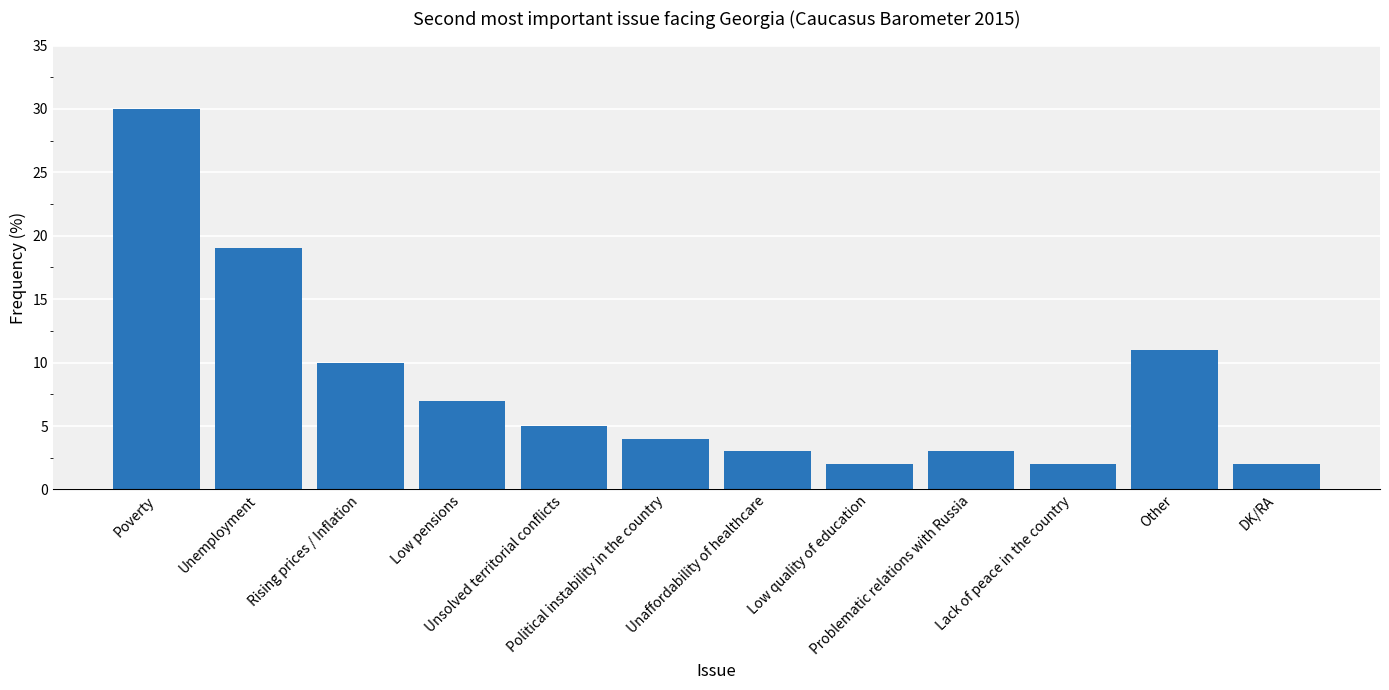

Read the value at Unemployment, to the nearest 10.

20